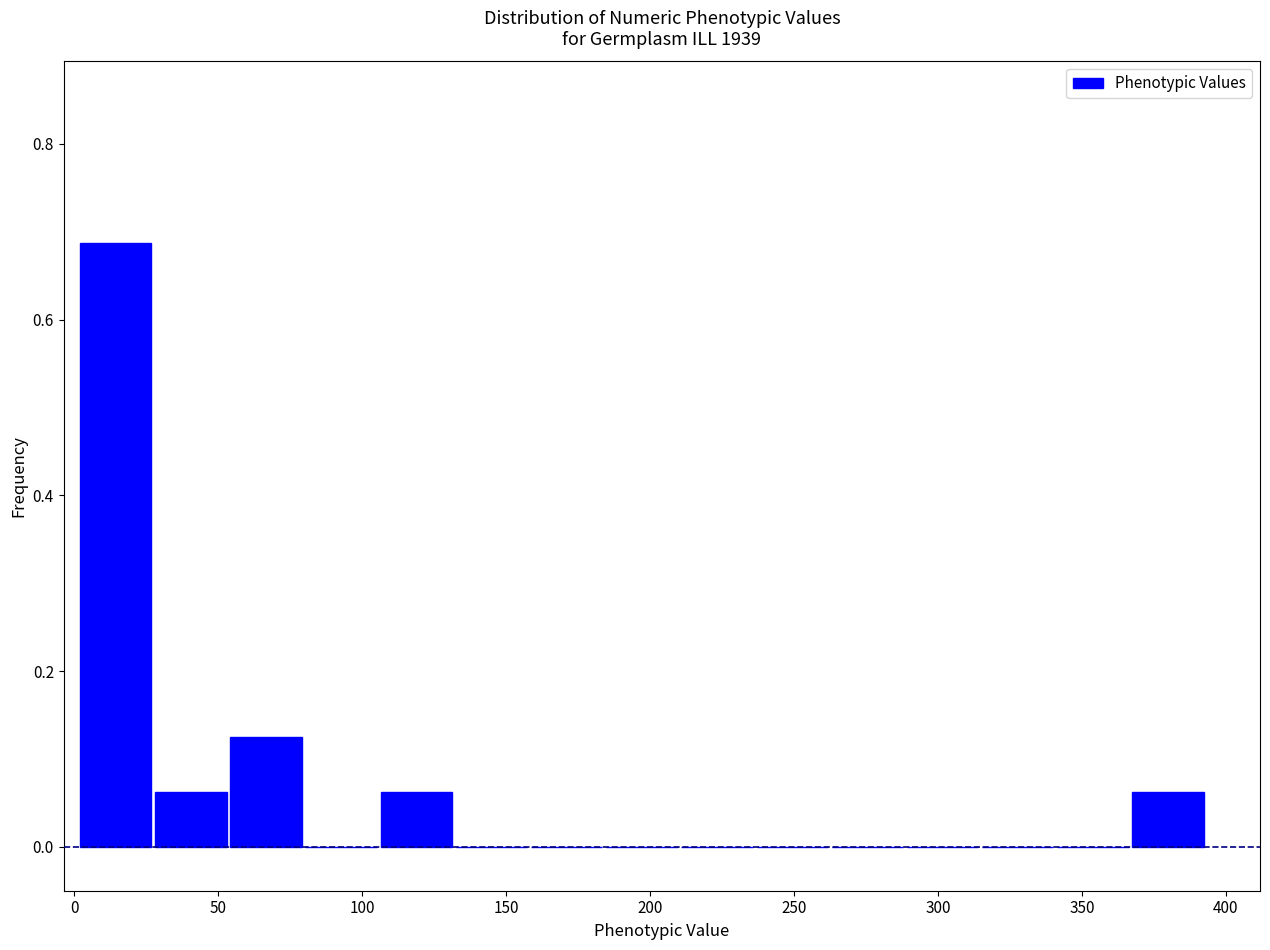

Reading left to right, list every bar in this chart as the range it spans on the x-axis followed by its height. Neither the bar edges nor the heights are printed on the chart, so give them approximately, as read against the axes.

0 to 30: 0.68
30 to 55: 0.06
55 to 80: 0.12
80 to 105: 0
105 to 130: 0.06
130 to 160: 0
160 to 185: 0
185 to 210: 0
210 to 235: 0
235 to 260: 0
260 to 290: 0
290 to 315: 0
315 to 340: 0
340 to 365: 0
365 to 395: 0.06